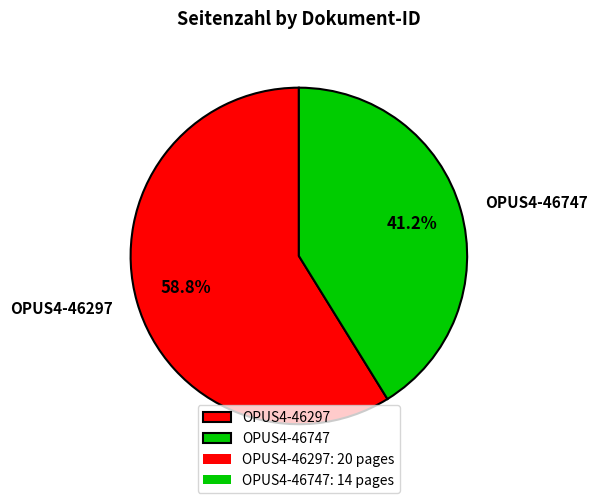

Does any single category account for the majority?

Yes